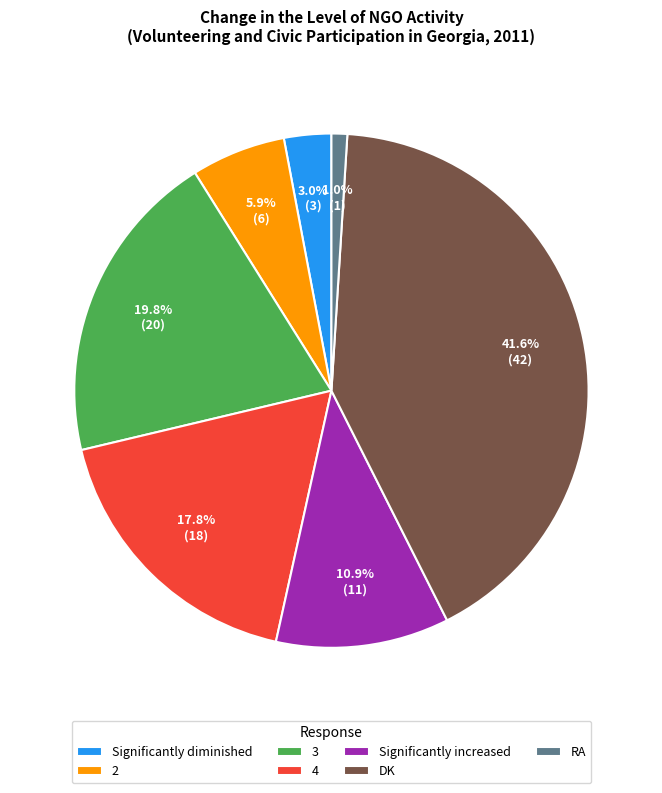

True or false: RA accounts for 11% of the total.

False